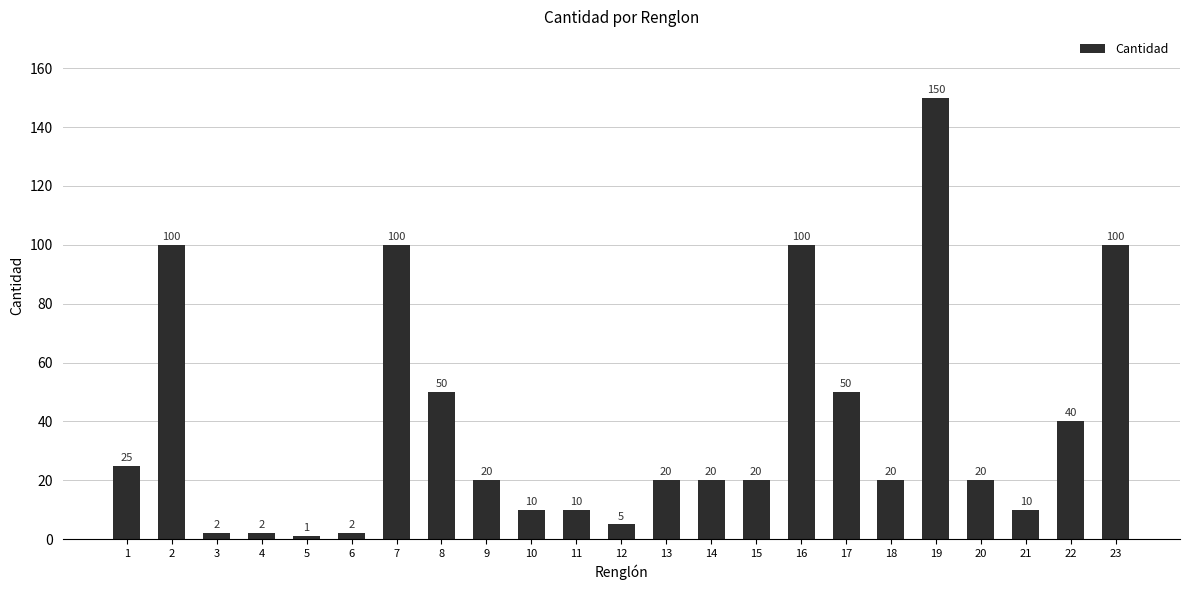

What is the sum of the values at 1 and 19?

175